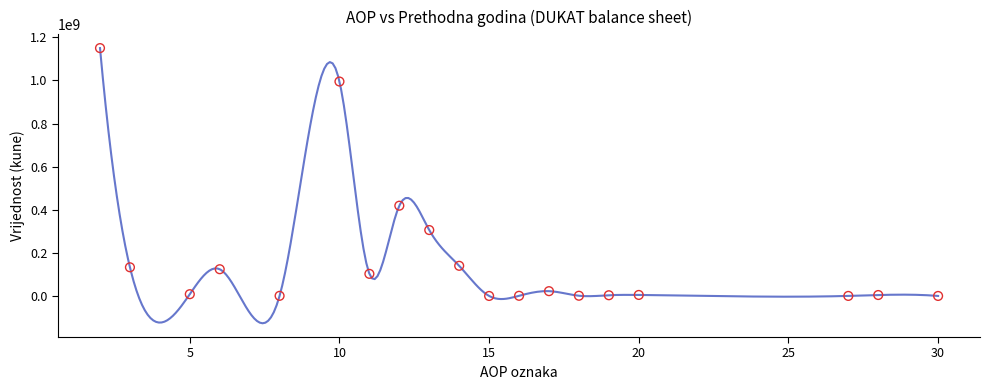

What Y value in the scatter plot is closest to 575031391?

418777120